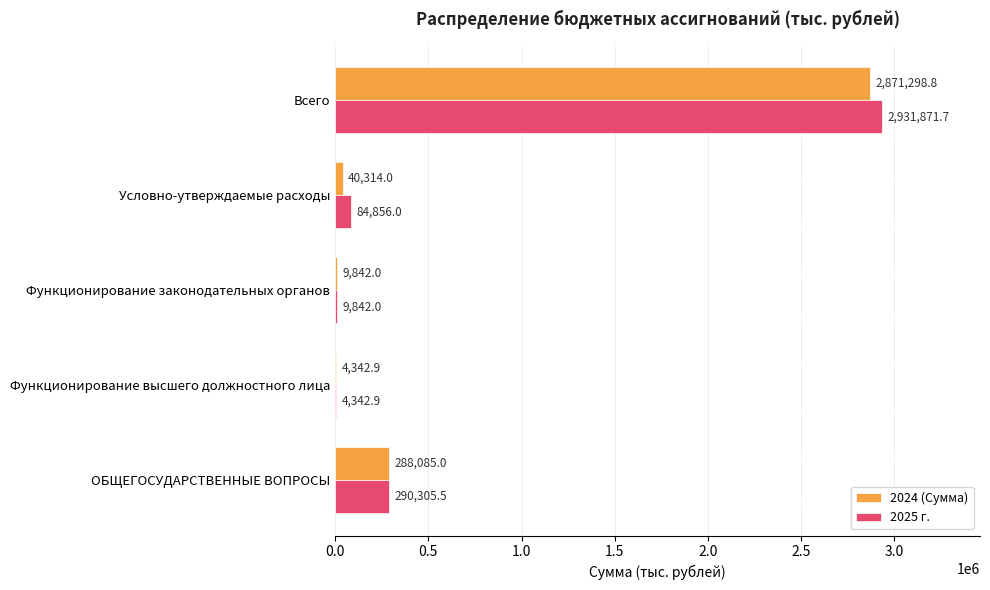

True or false: 2024 (Сумма) has a value of 4342.9 at Функционирование высшего должностного лица.

True